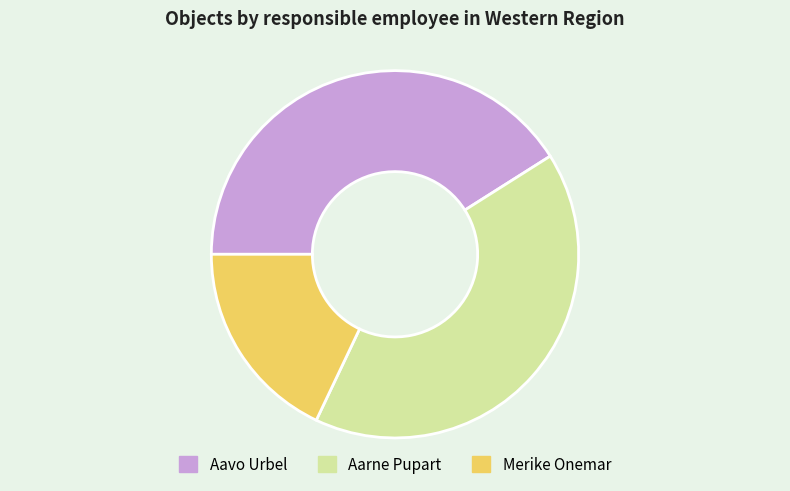

What is the ratio of the value at Aavo Urbel to the value at Aarne Pupart?

1.0